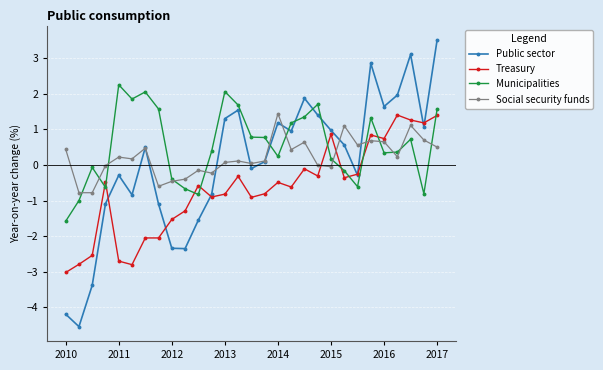

How many lines are shown in the chart?

4